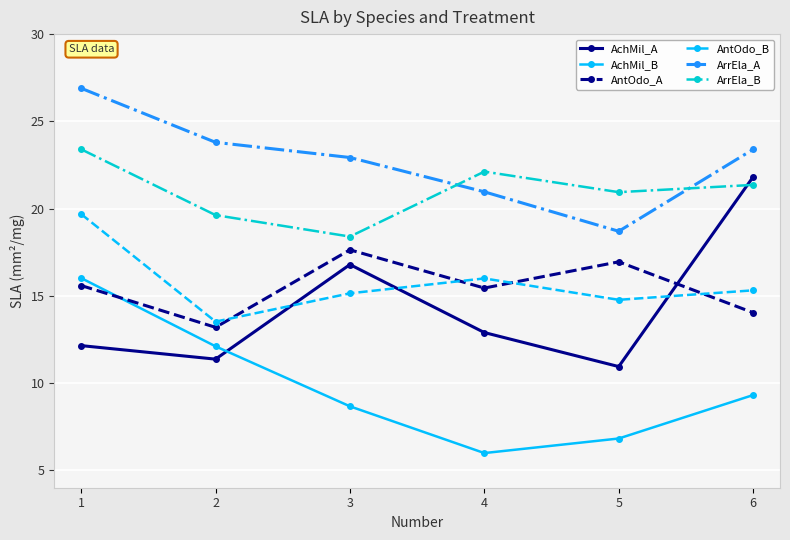

Reading left to right, transcribe all the data shown in this chart.

AchMil_A: 12.1	11.4	16.8	12.9	10.9	21.8
AchMil_B: 16.0	12.1	8.7	6.0	6.8	9.3
AntOdo_A: 15.6	13.2	17.6	15.4	16.9	14.0
AntOdo_B: 19.7	13.5	15.1	16.0	14.8	15.3
ArrEla_A: 26.9	23.8	22.9	21.0	18.7	23.4
ArrEla_B: 23.4	19.6	18.4	22.1	20.9	21.4